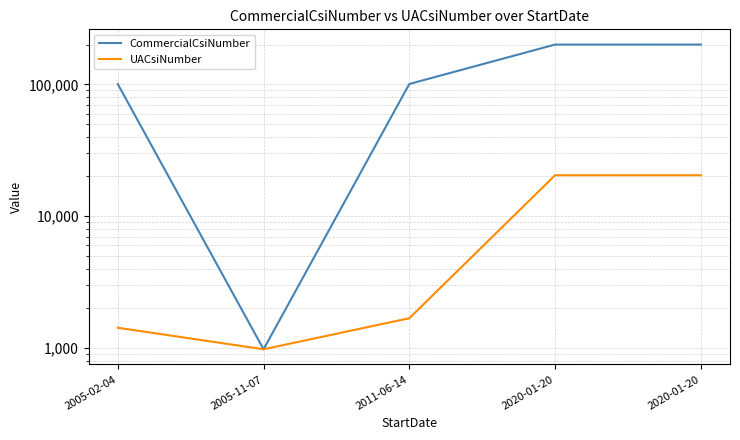

The value of UACsiNumber at 2020-01-20 is 29569. True or false?

False